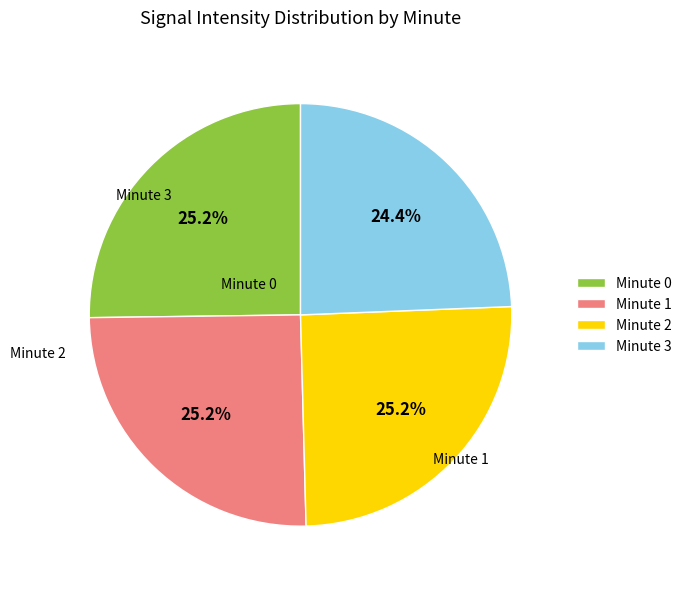

Is there a majority slice in this chart?

No